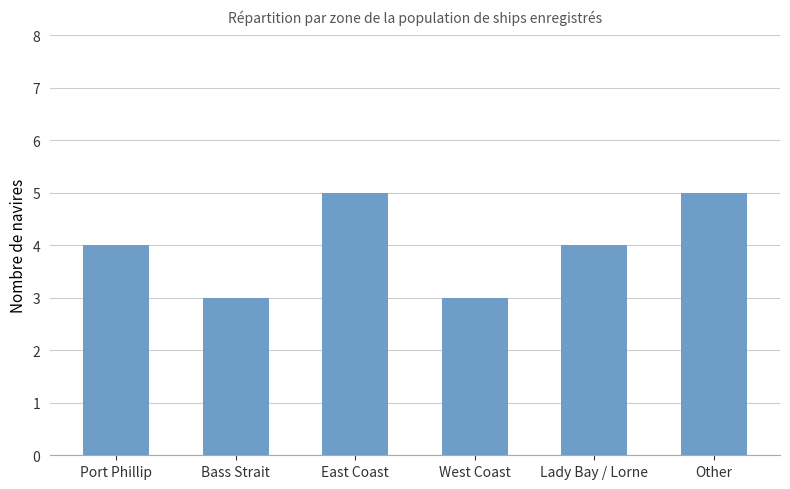

What is the change in value from Port Phillip to West Coast?

-1